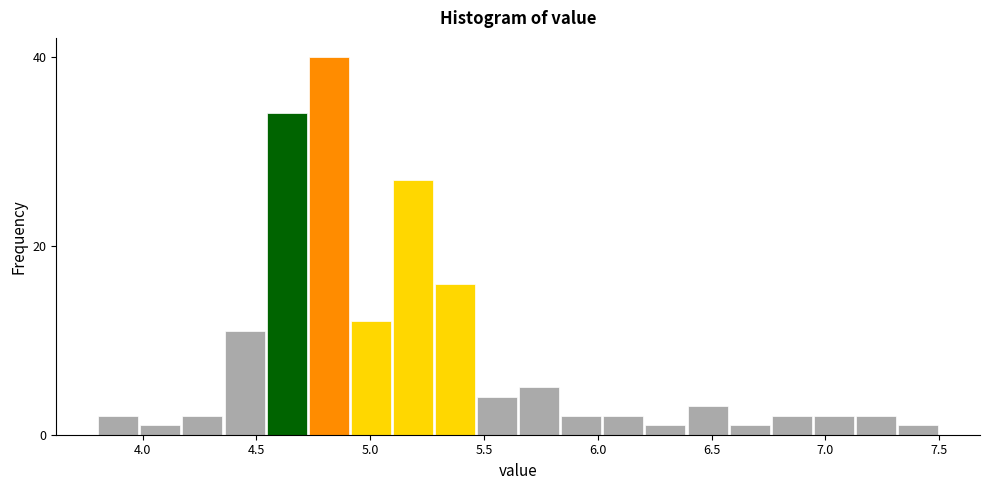

Around what value on the x-axis is the tallest bar? Give the approximate position of its centre, as read against the axis.

4.80